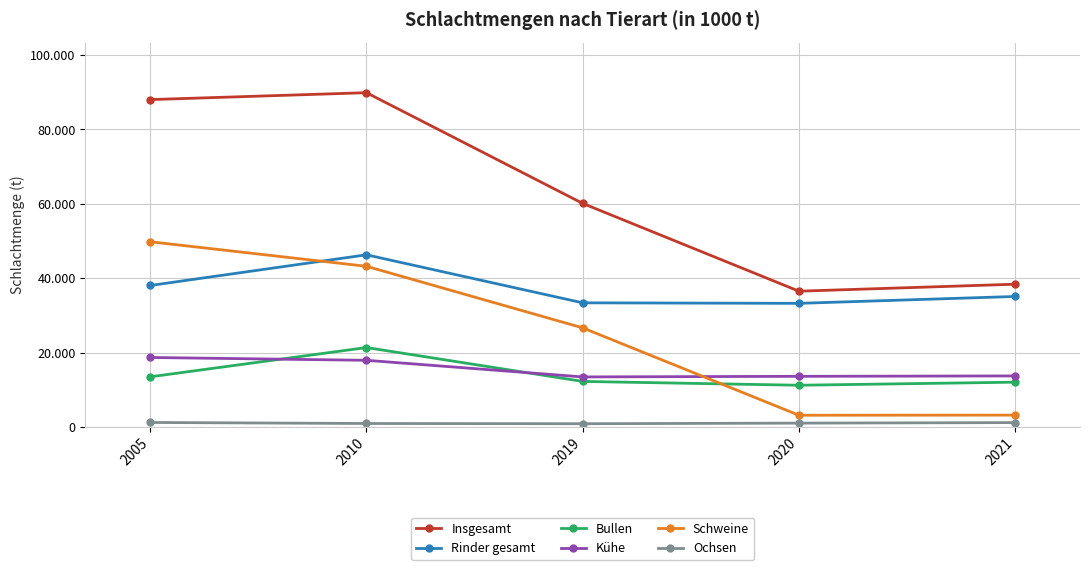

At which category does the chart reach its peak across all series?

2010